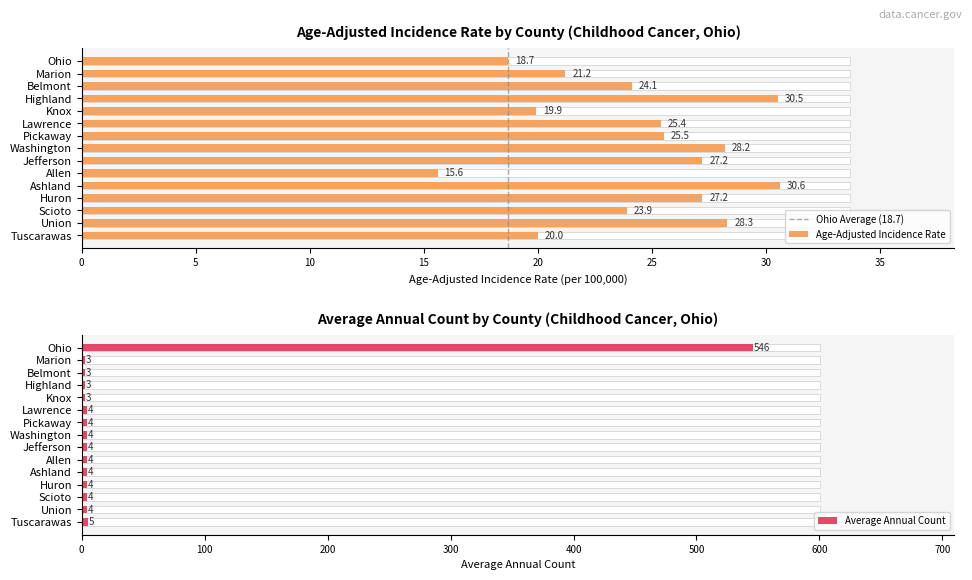

Is it true that the value at 0 is 0?

True